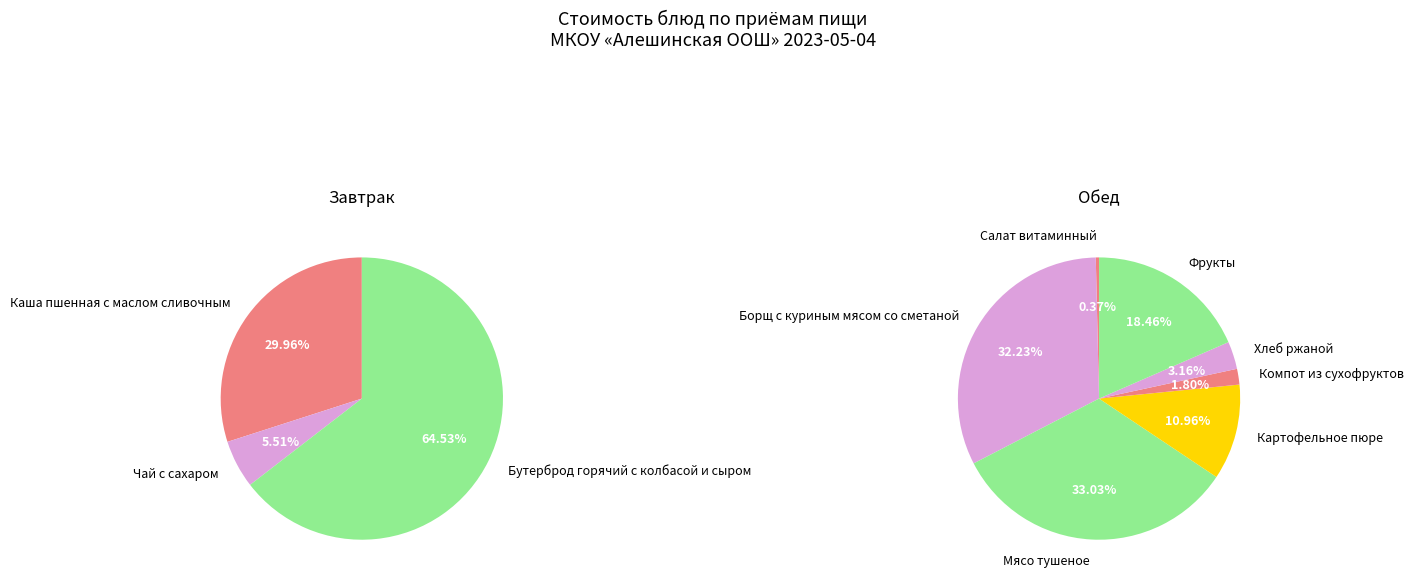

True or false: Каша пшенная с маслом сливочным accounts for 30% of the total.

True